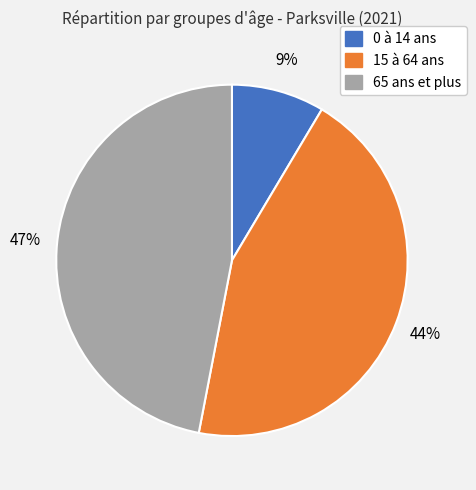

Which category has the biggest portion of the pie?

65 ans et plus